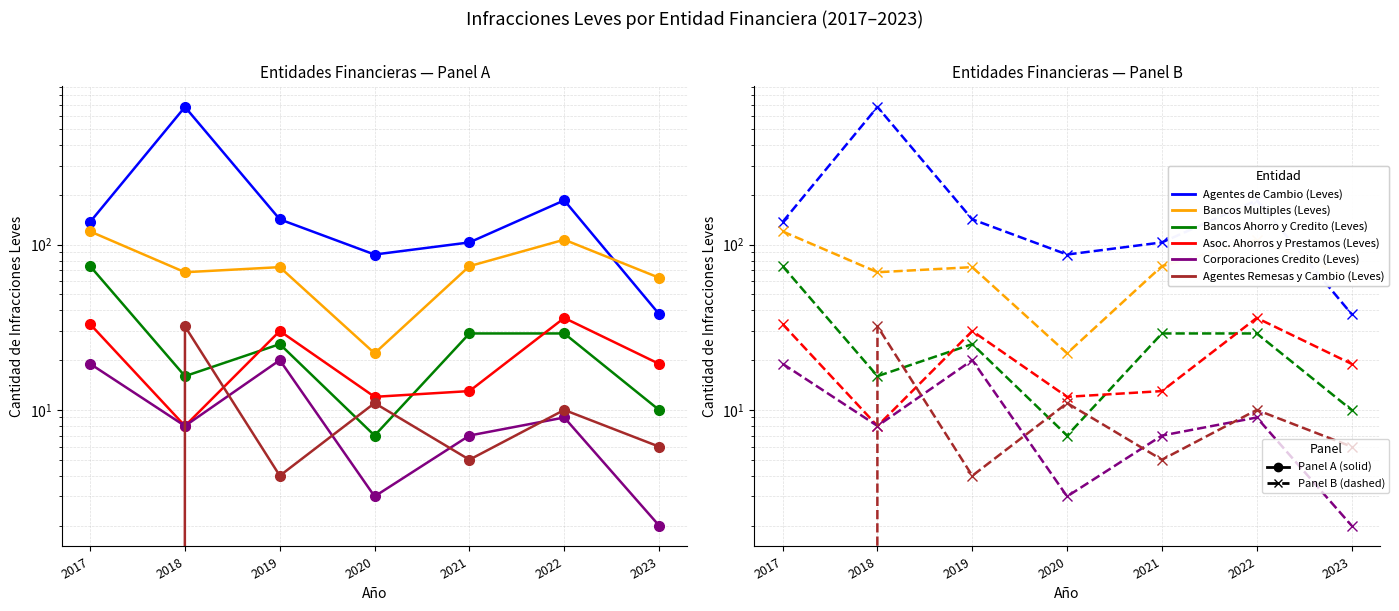

At 2017, list the series in order from smallest to largest.

Agentes Remesas y Cambio (Leves), Corporaciones Credito (Leves), Asoc. Ahorros y Prestamos (Leves), Bancos Ahorro y Credito (Leves), Bancos Multiples (Leves), Agentes de Cambio (Leves)